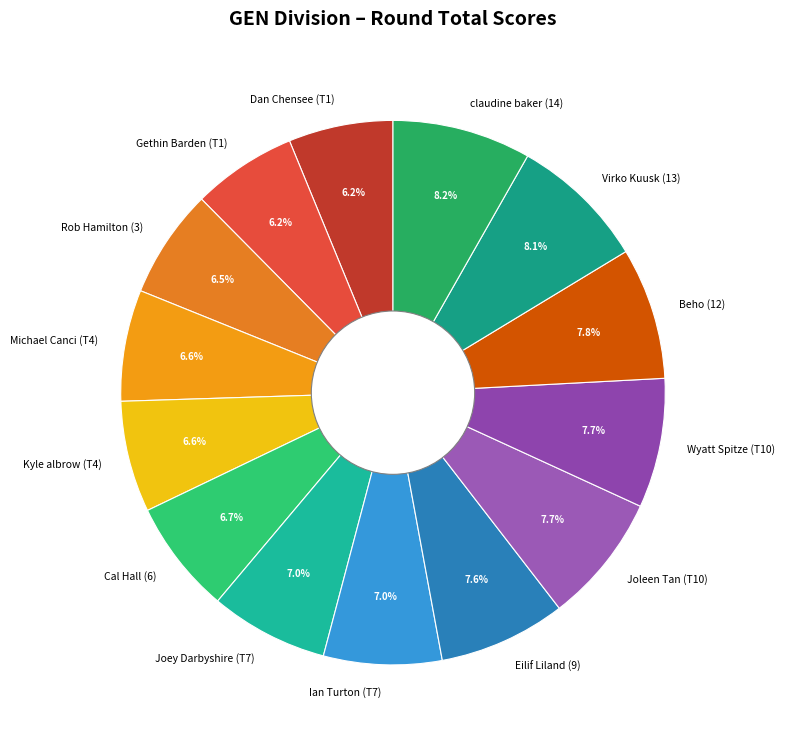

To the nearest percent, what is the combined percentage of Ian Turton (T7) and Joleen Tan (T10)?

15%